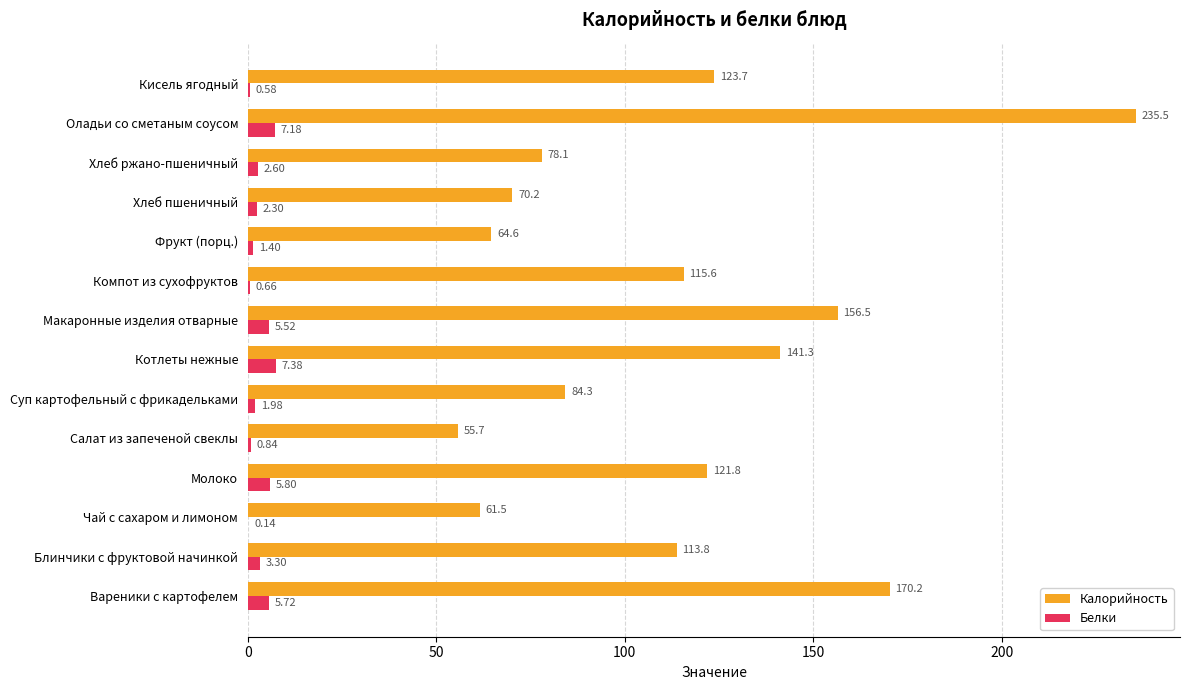

At which label does Белки reach its peak?

Котлеты нежные